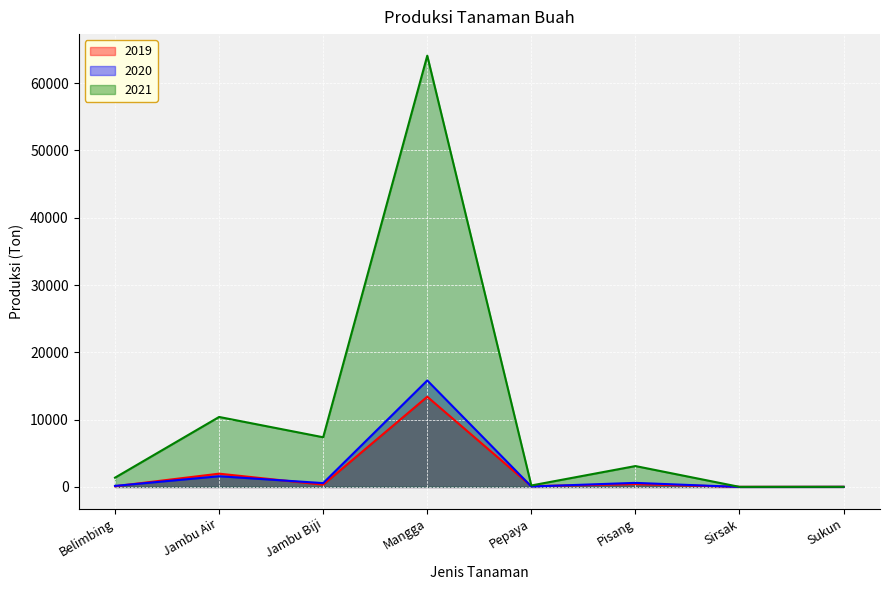

How many interior local peaks does the 2021 series have?

3